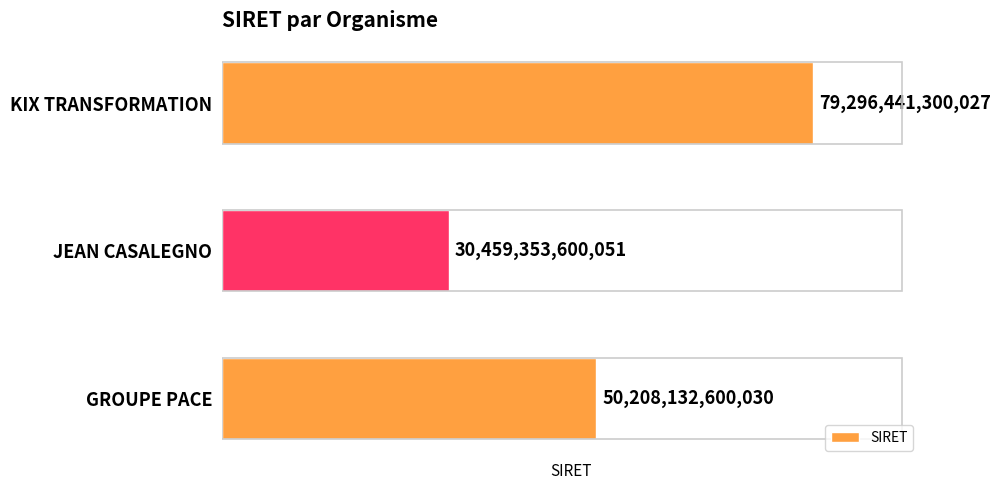

The chart shows a value of 48286786429266 at KIX TRANSFORMATION. True or false?

False